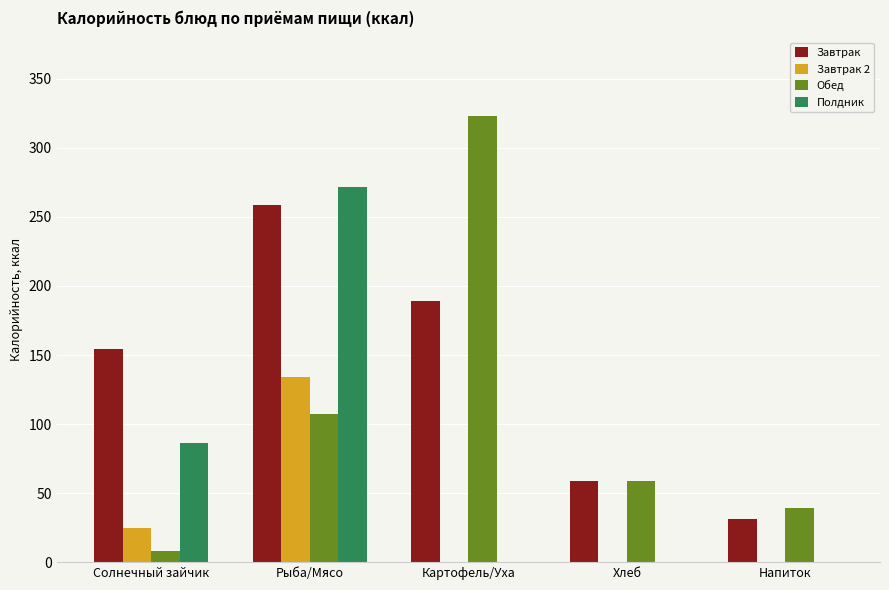

What is the sum of the Завтрак values at Напиток and Солнечный зайчик?

185.4